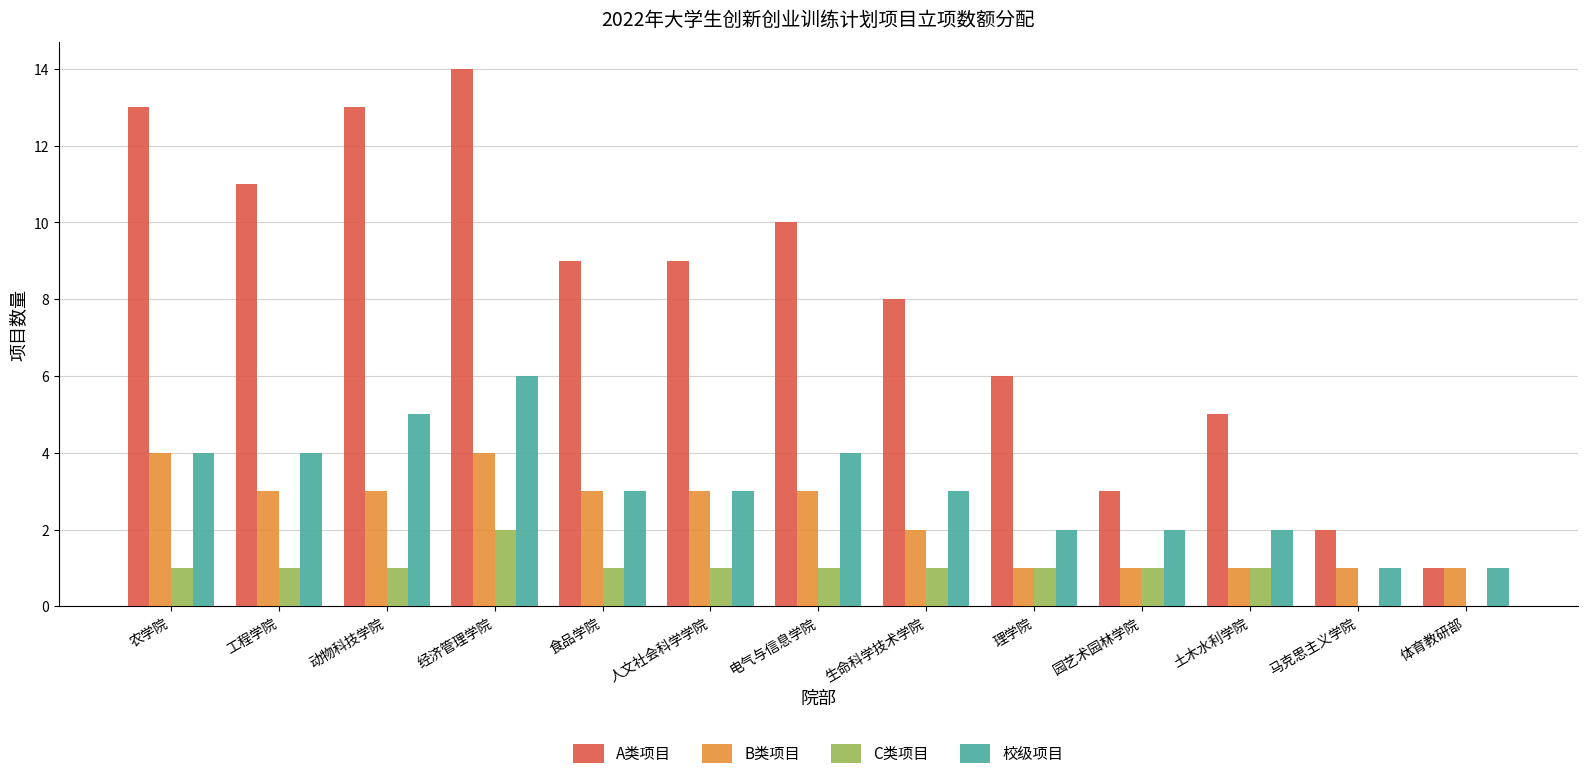

What value does the B类项目 series have at 农学院?

4